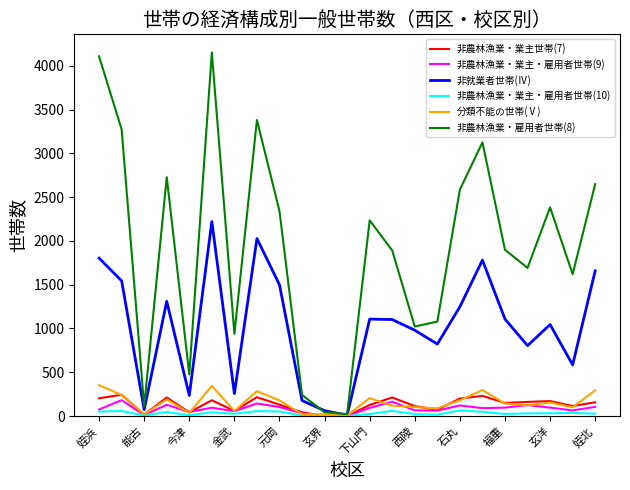

What is the difference between the second highest and minimum values in the 非就業者世帯(Ⅳ) series?

2018